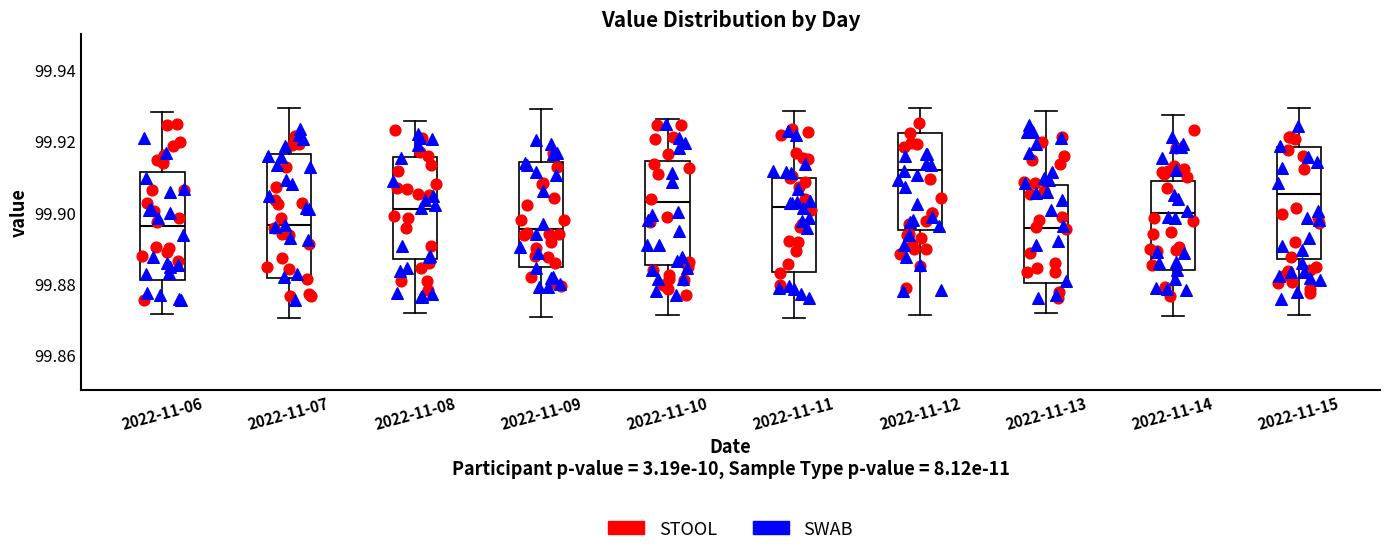

Which box is the tallest, from its lower edge to its upper edge?

2022-11-07